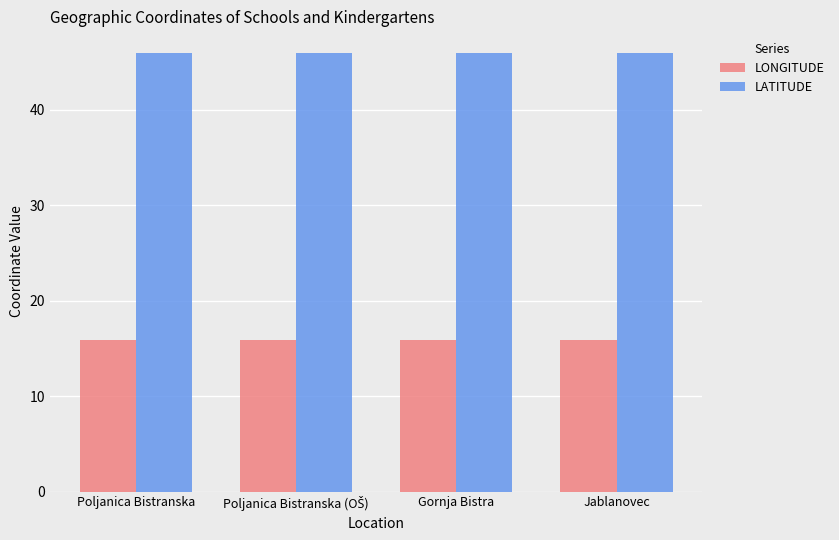

What is the spread (max minus min) of values at Poljanica Bistranska?

30.1